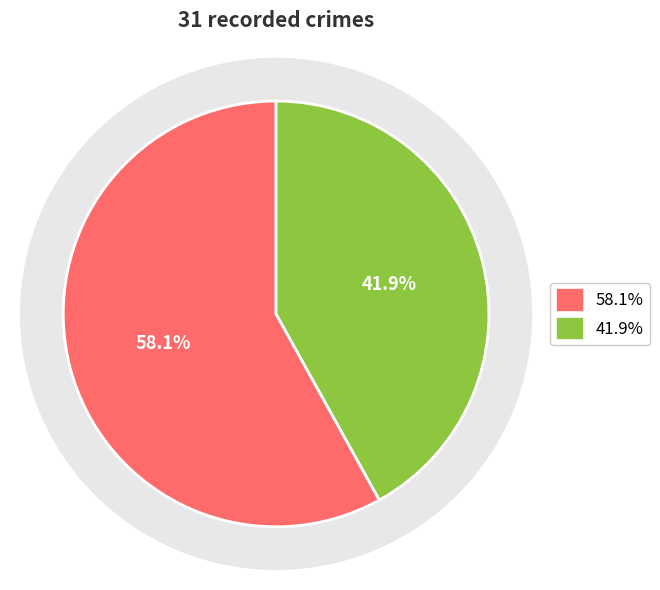

Is there a majority slice in this chart?

Yes